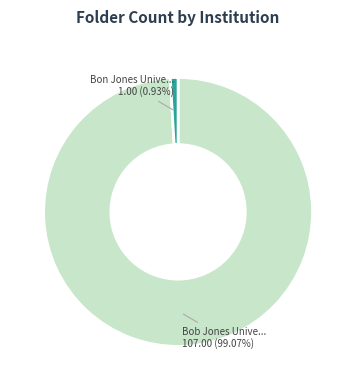

Do Bob Jones Unive... 107.00 (99.07%) and Bon Jones Unive... 1.00 (0.93%) together represent more than half of the pie?

Yes